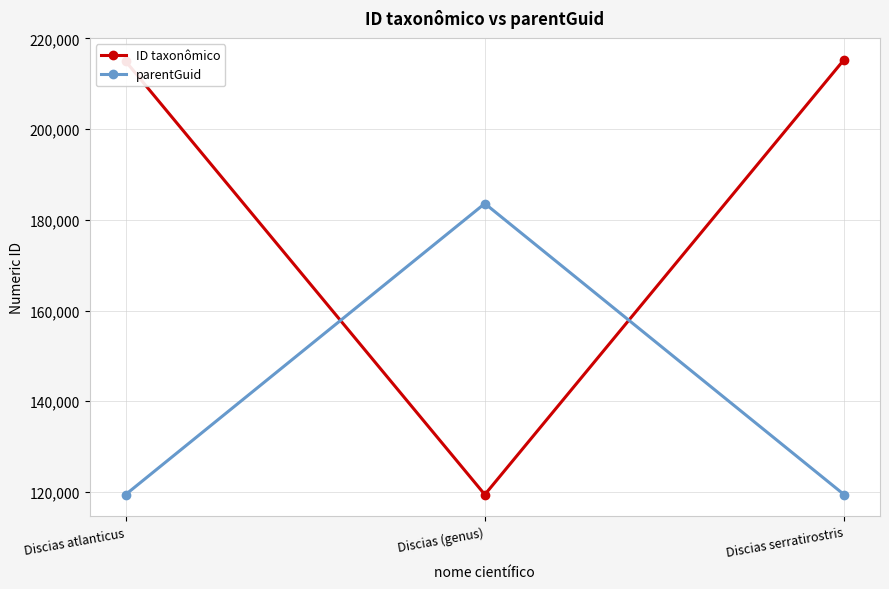

How many lines are shown in the chart?

2